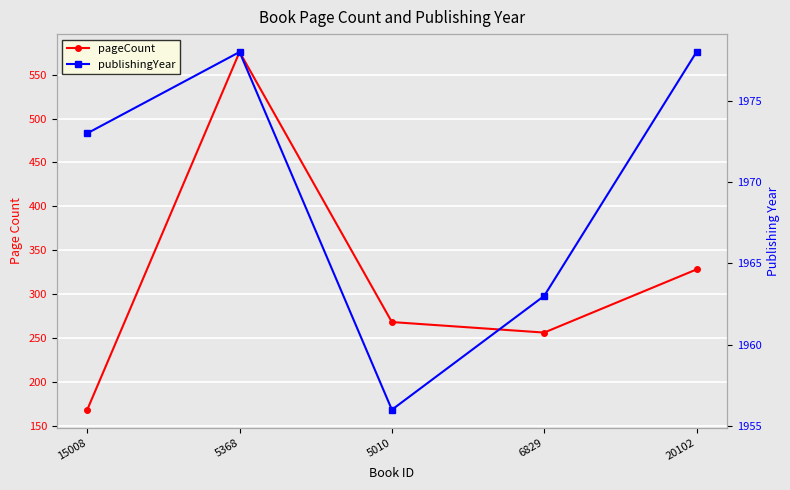

What is the label of the 5th point from the left?

20102